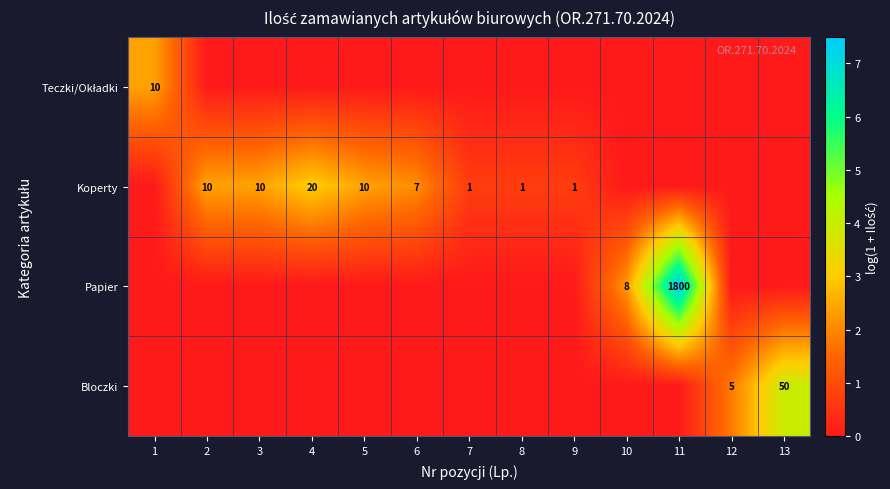

Is the value of Koperty at 4 greater than the value of Papier at 10?

Yes